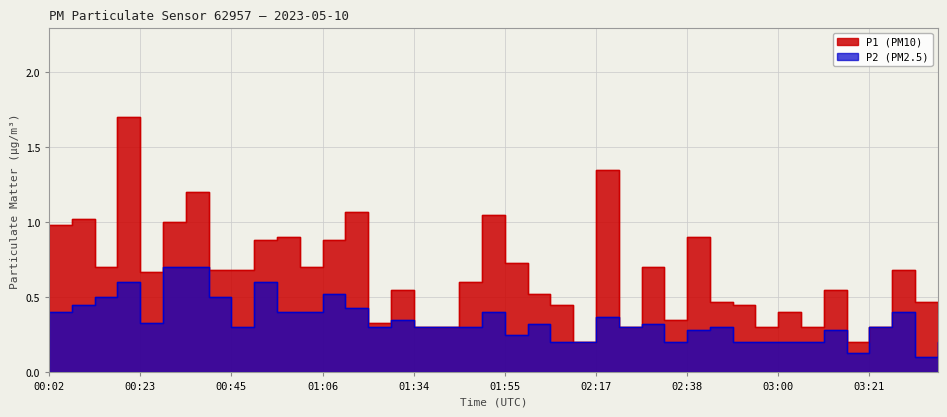

What is the label of the 7th point from the right?

03:05